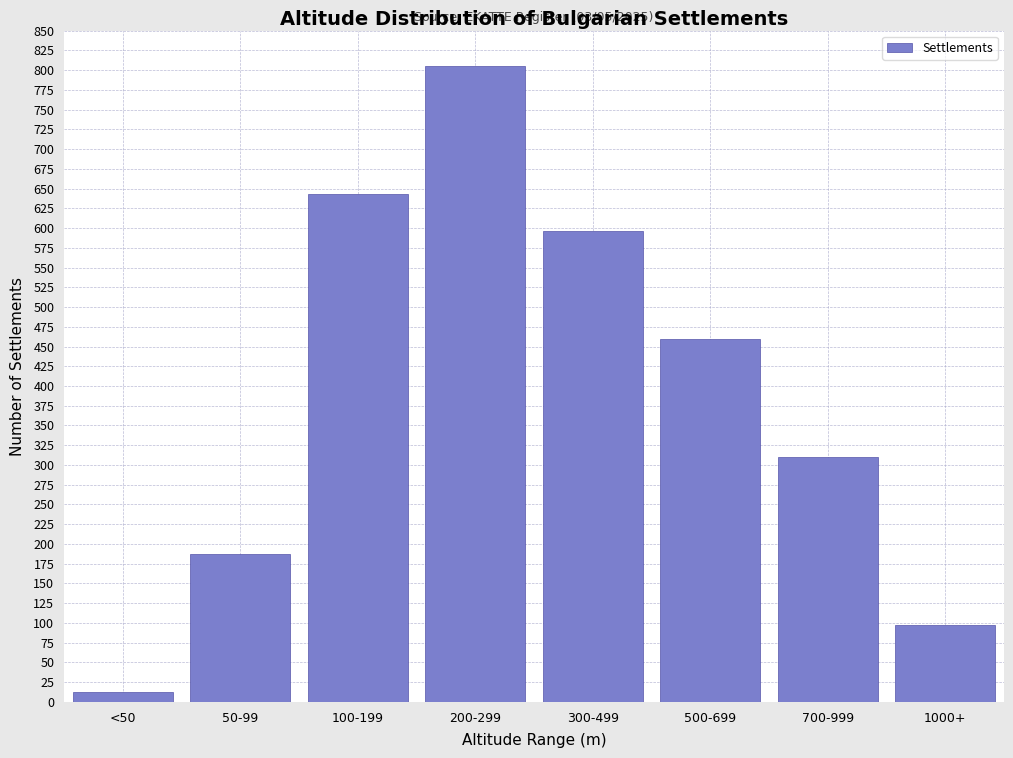

Reading left to right, extract all data points from this chart.

<50=12	50-99=187	100-199=643	200-299=805	300-499=596	500-699=460	700-999=310	1000+=98